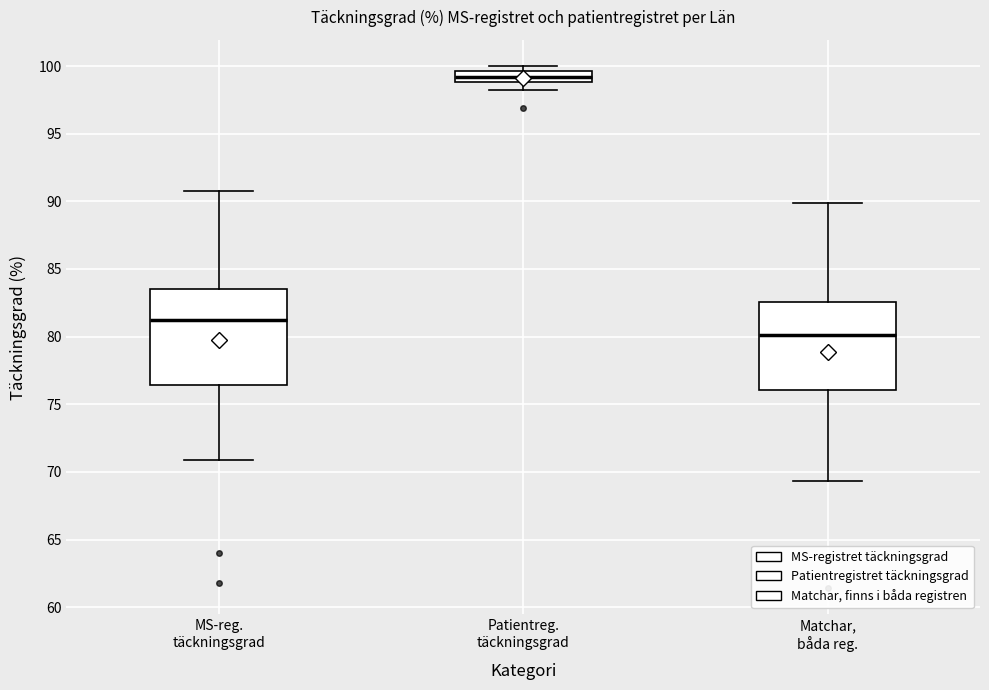

Which box is the tallest, from its lower edge to its upper edge?

MS-reg. täckningsgrad